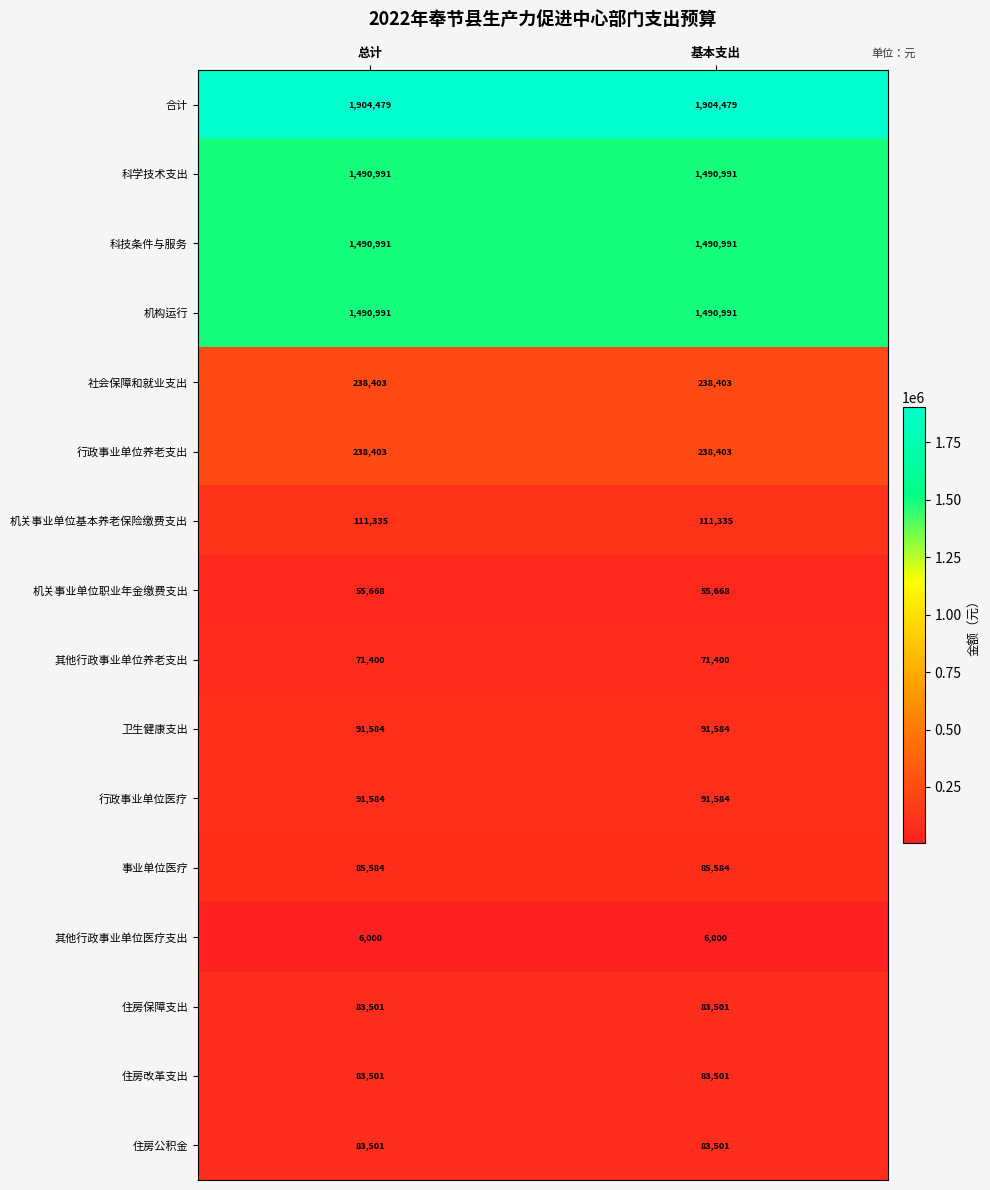

What is the sum of the 科技条件与服务 values at 基本支出 and 总计?

2981982